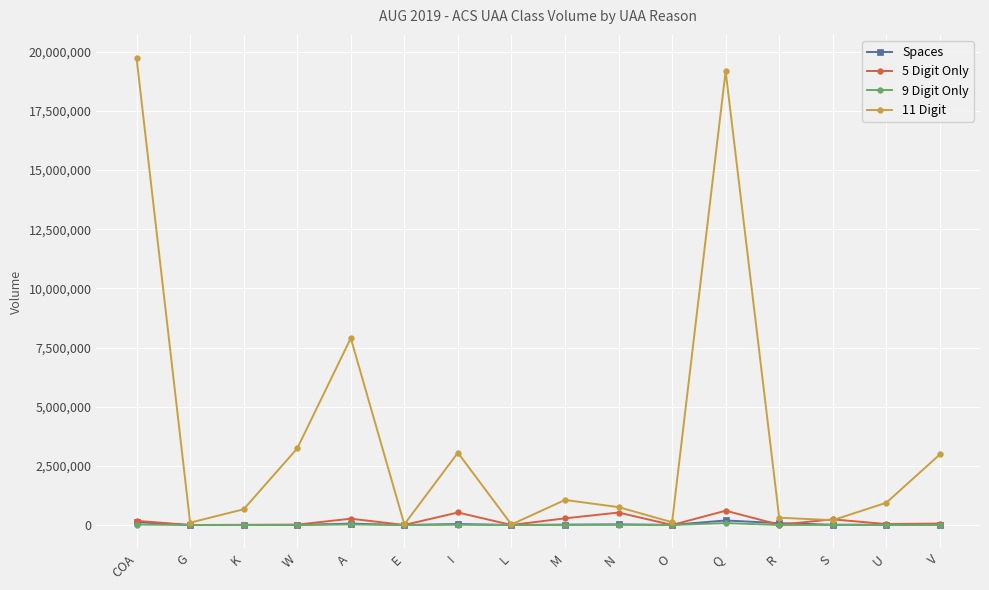

Which label corresponds to the largest value in the chart?

COA